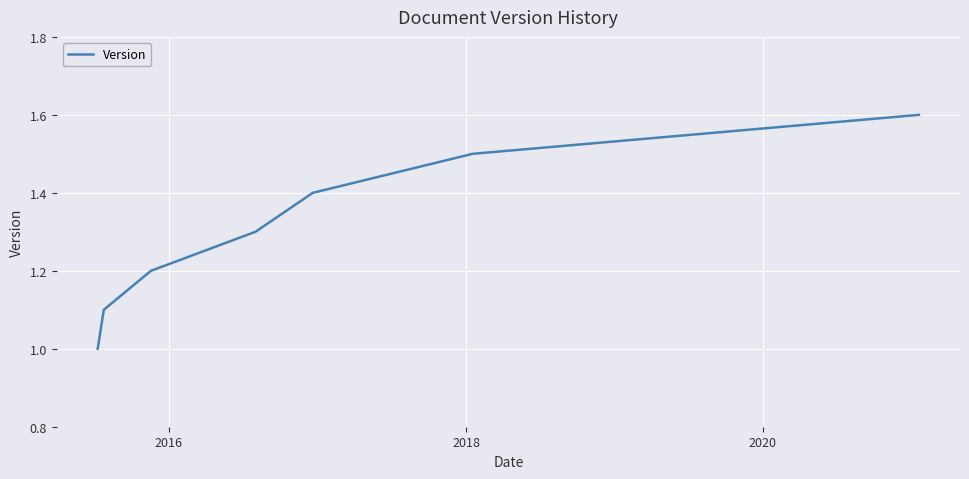

Does the chart display data point markers on the line(s)?

No